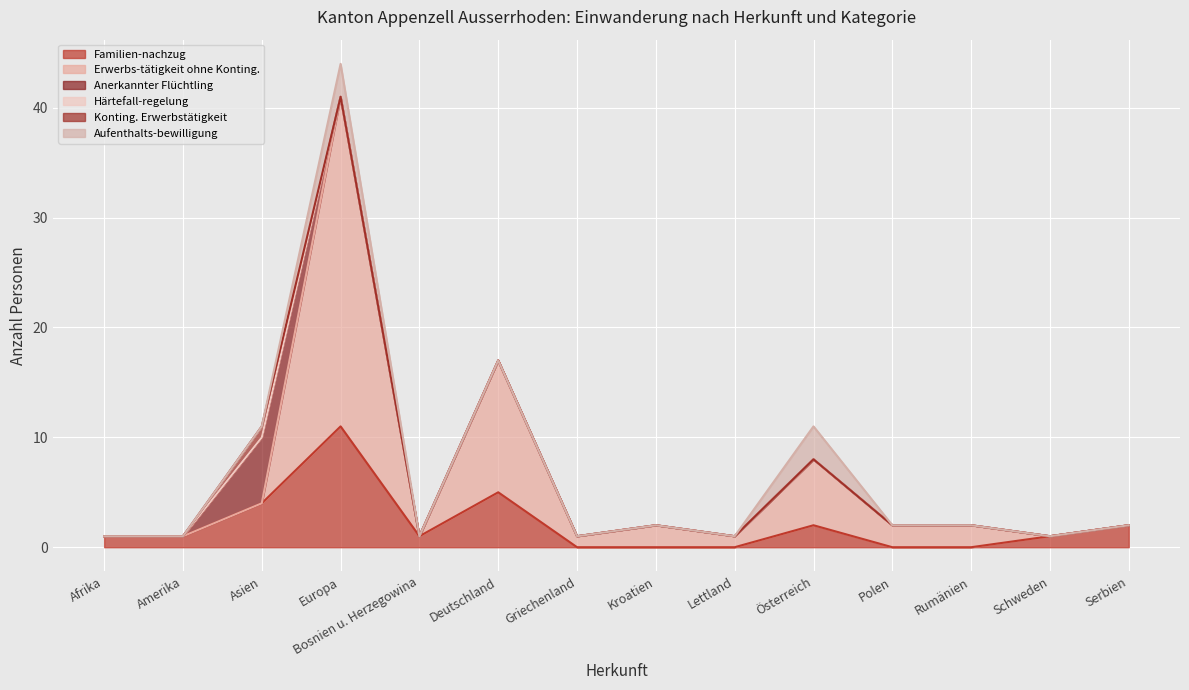

Is the value of Konting. Erwerbstätigkeit at Deutschland greater than the value of Aufenthalts-bewilligung at Europa?

No